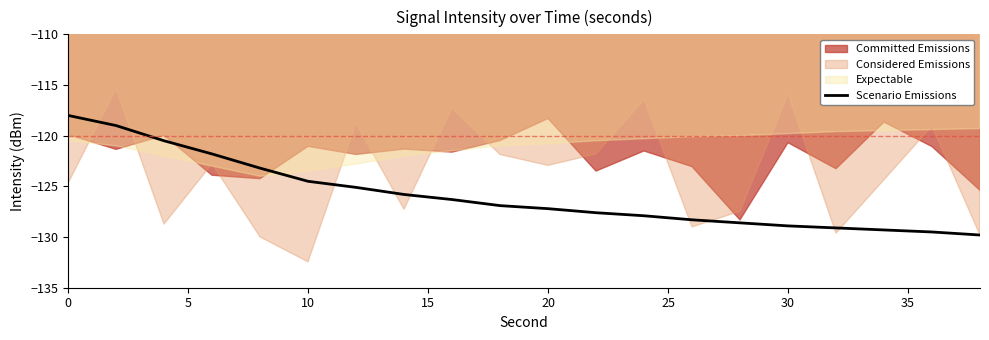

Reading right to left, what are all the values shown in this chart?

-129.8	-129.5	-129.3	-129.1	-128.9	-128.6	-128.3	-127.9	-127.6	-127.2	-126.9	-126.3	-125.8	-125.1	-124.5	-123.2	-121.8	-120.5	-119.0	-118.0